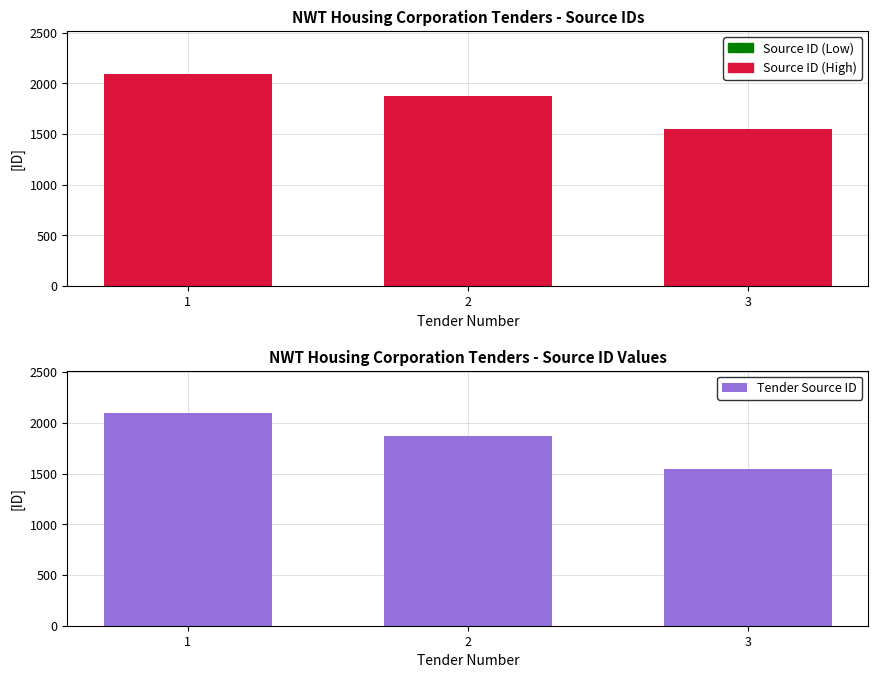

What is the difference between the second highest and minimum values in the Source ID series?

326